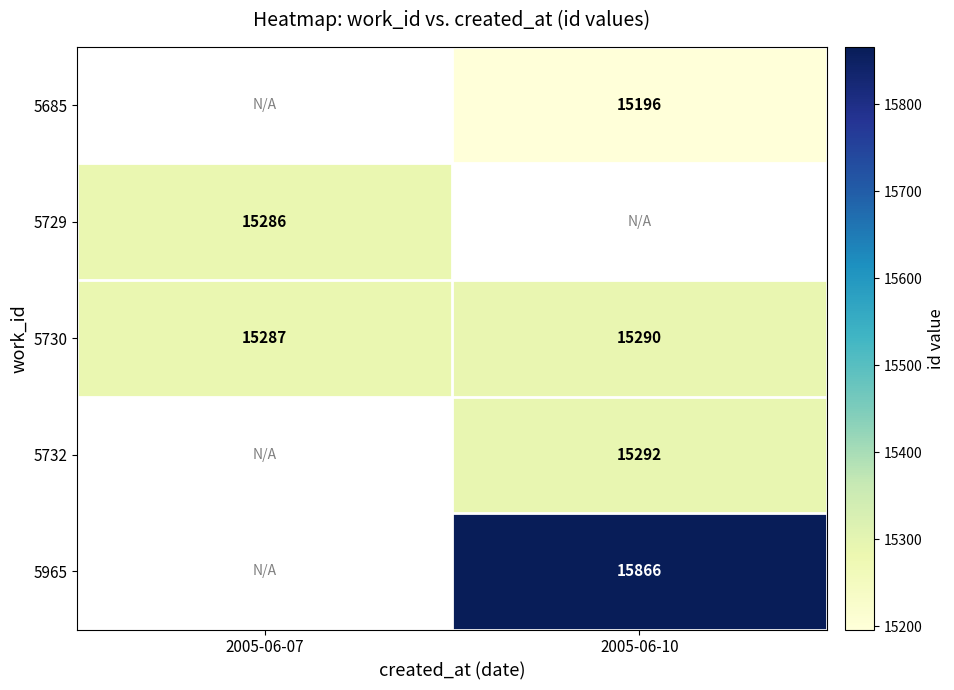

At which category does the chart reach its minimum across all series?

2005-06-10